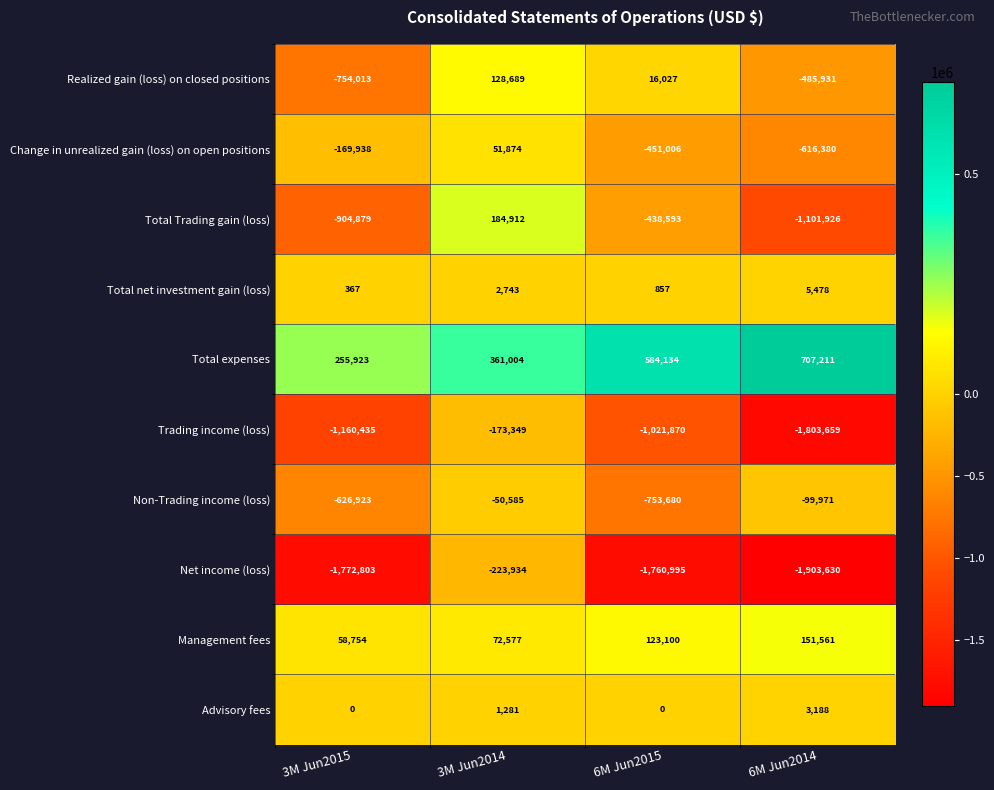

What is the difference between the second highest and minimum values in the Management fees series?

64346